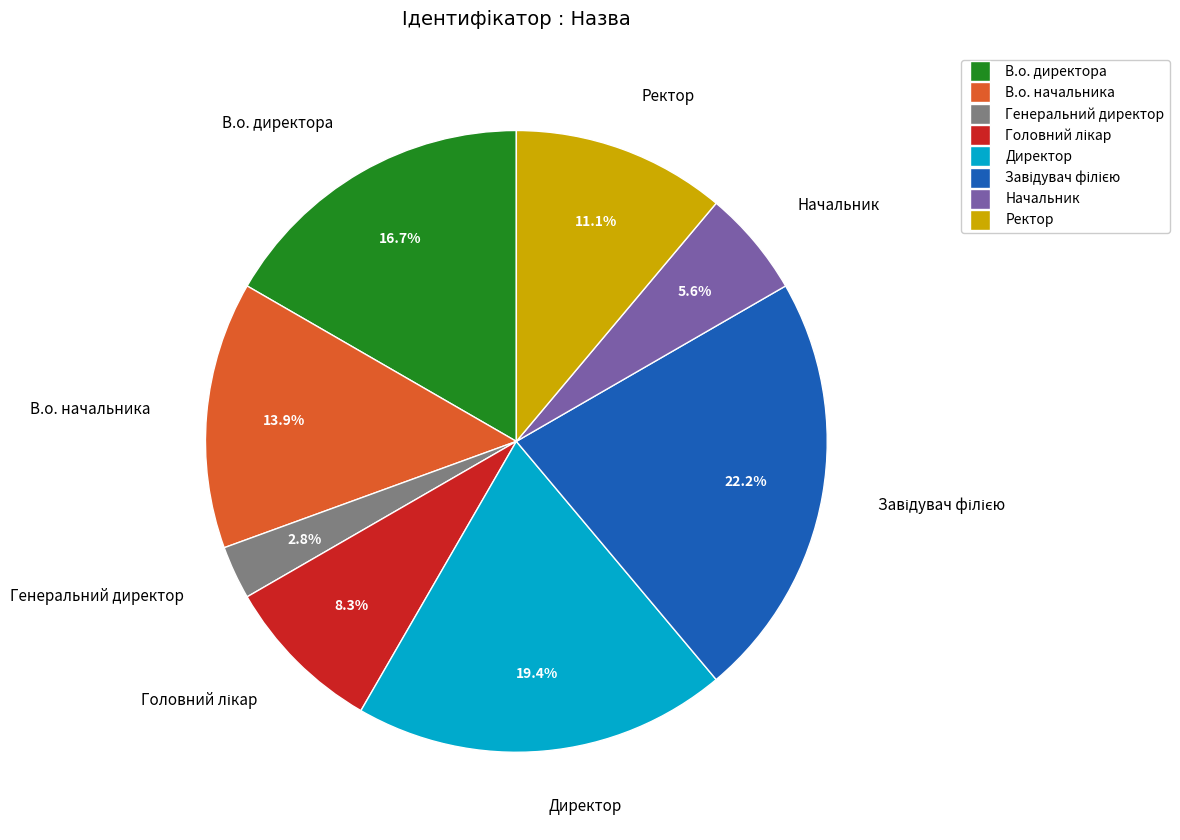

What portion of the pie excludes Начальник?

94.4%